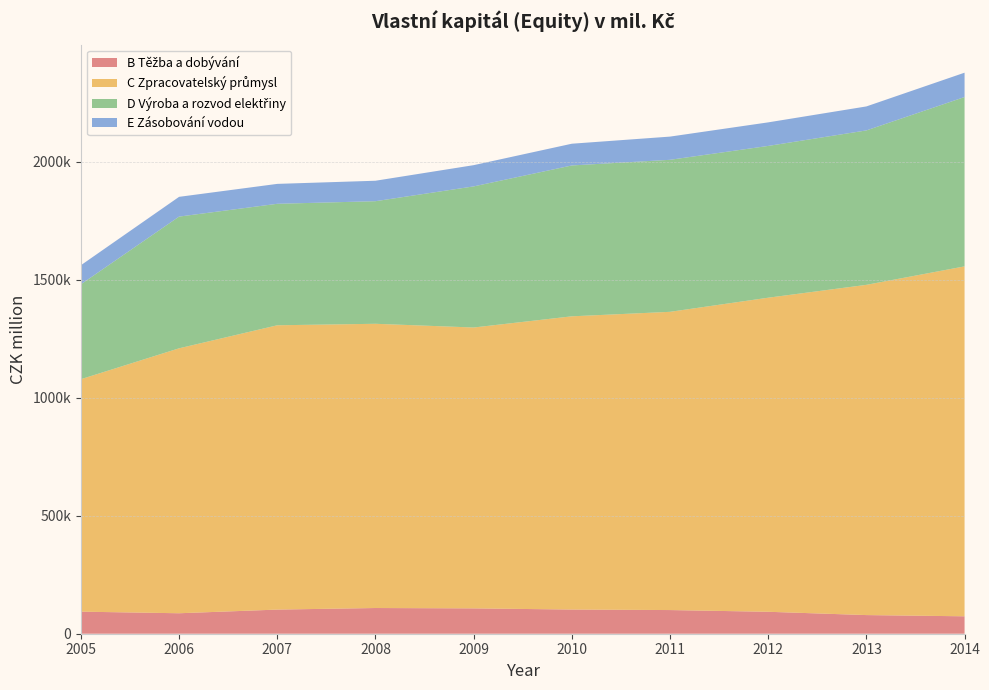

Reading left to right, transcribe all the data shown in this chart.

B Těžba a dobývání: 93565	86789	102303	108988	107452	102531	100341	93024	79032	73864
C Zpracovatelský průmysl: 985436	1123172	1205300	1204920	1190691	1243033	1264271	1331479	1399986	1483462
D Výroba a rozvod elektřiny: 402357	558437	515019	519719	598192	639586	644474	643451	654660	717901
E Zásobování vodou: 80805	83707	84393	86708	90061	92144	98382	99845	101698	103190